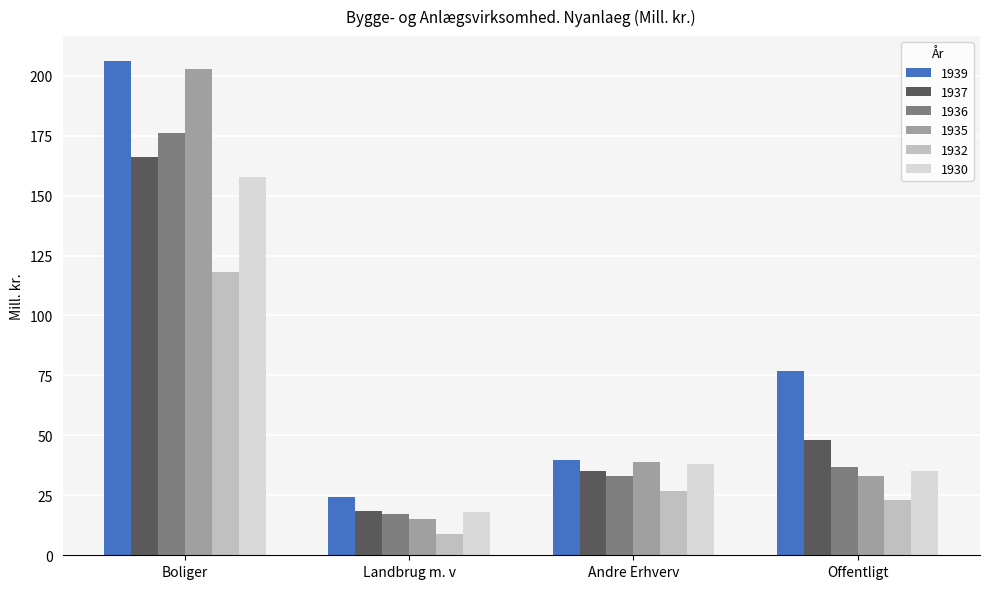

Is the value of 1932 at Boliger greater than the value of 1935 at Boliger?

No